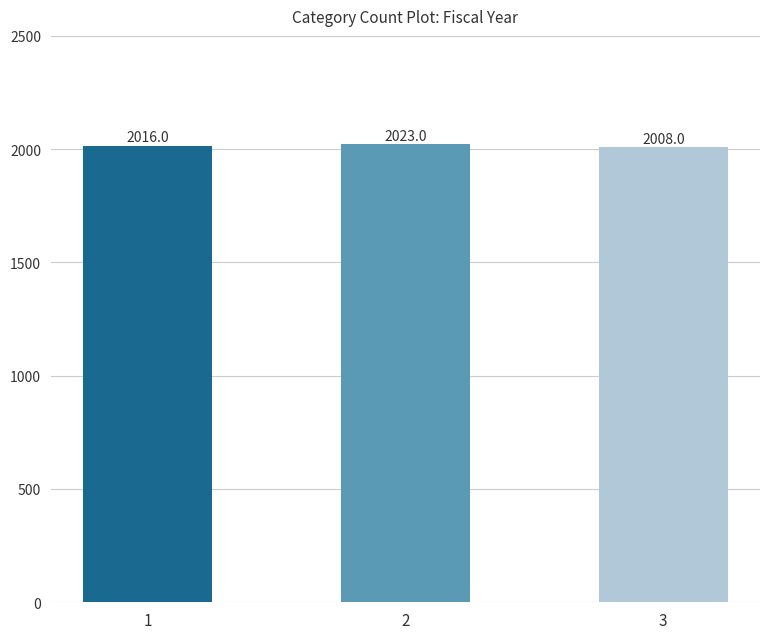

Which label corresponds to the smallest value in the chart?

3